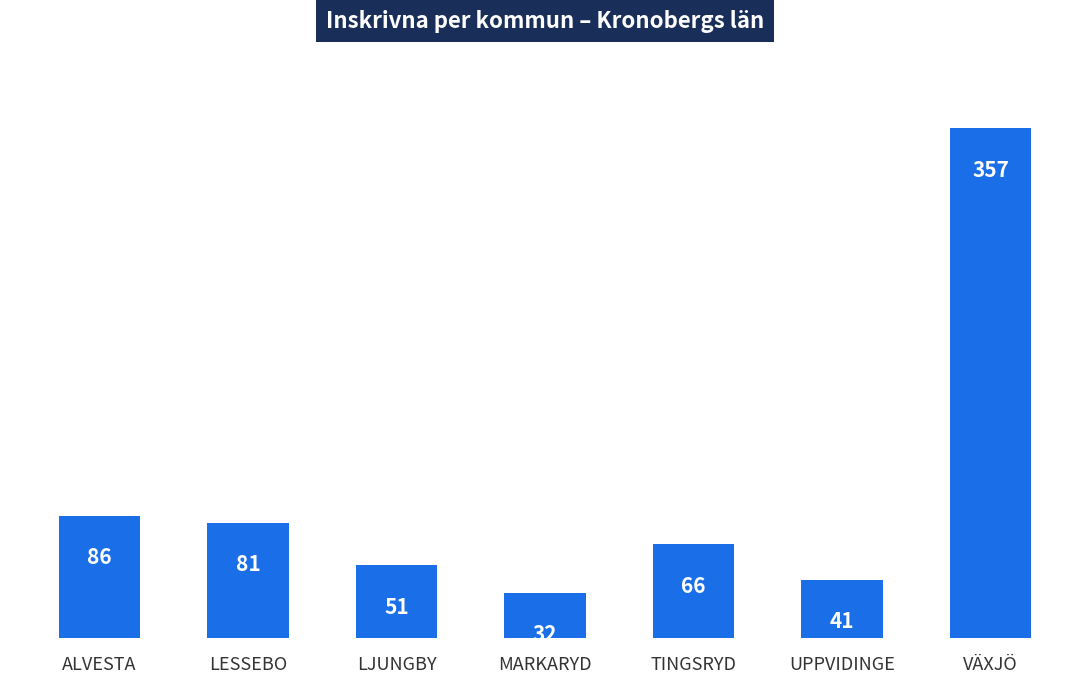

What is the maximum value shown in the chart?

357